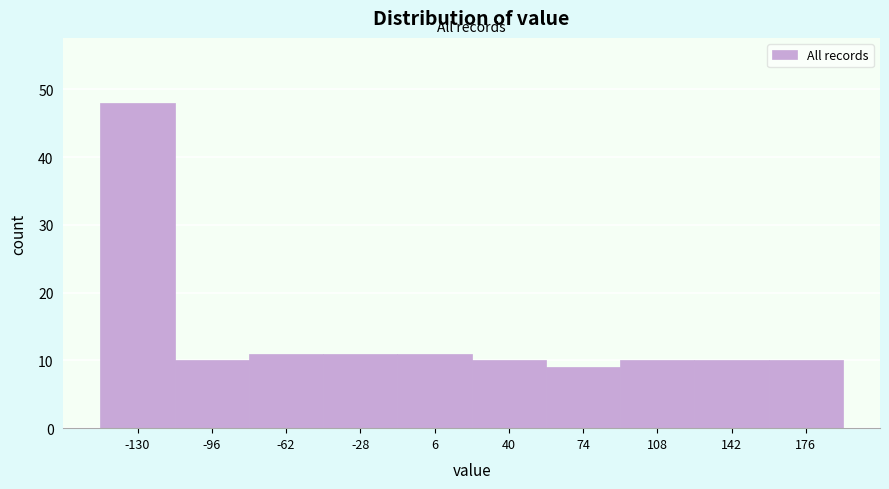

Over which range of the x-axis is the bar tallest?

-145 to -115